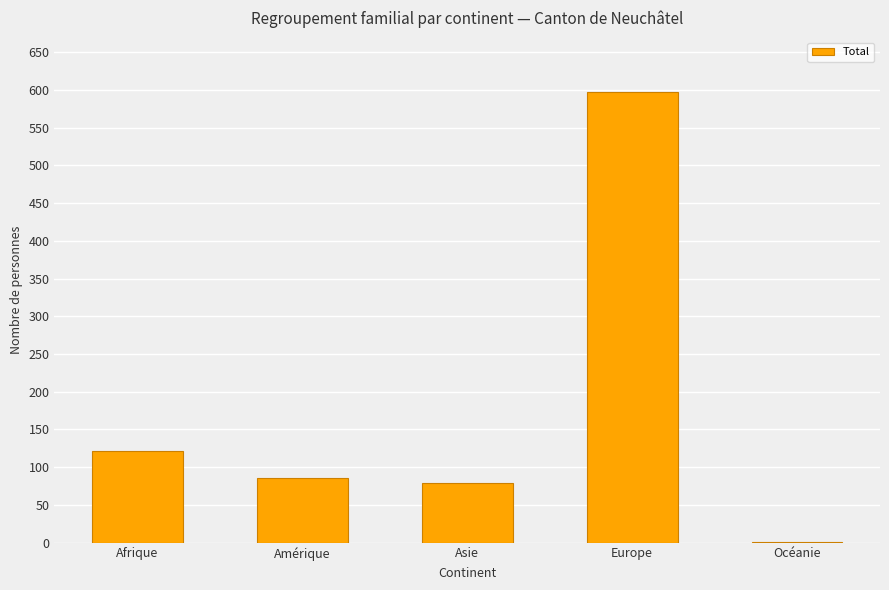

Where does the data first go above 86?

Afrique